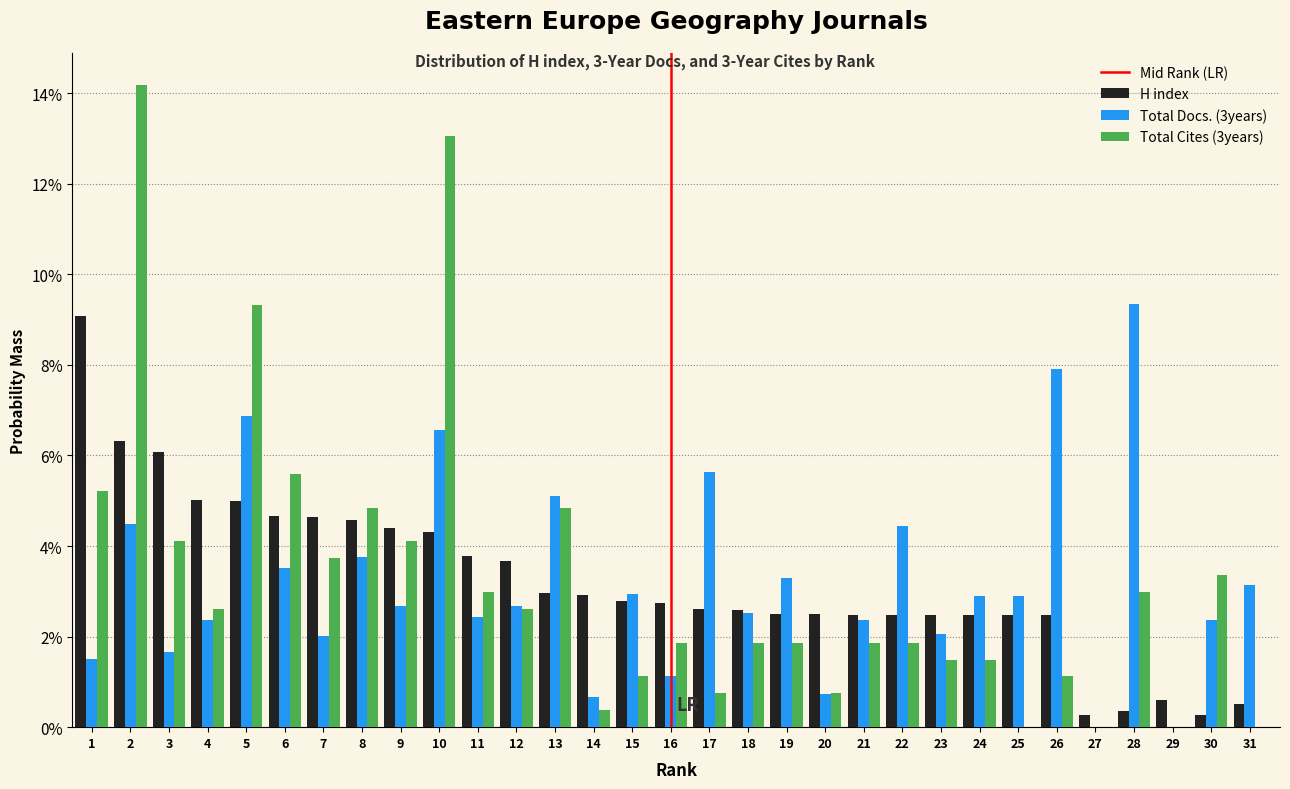

Are the bars horizontal?

No